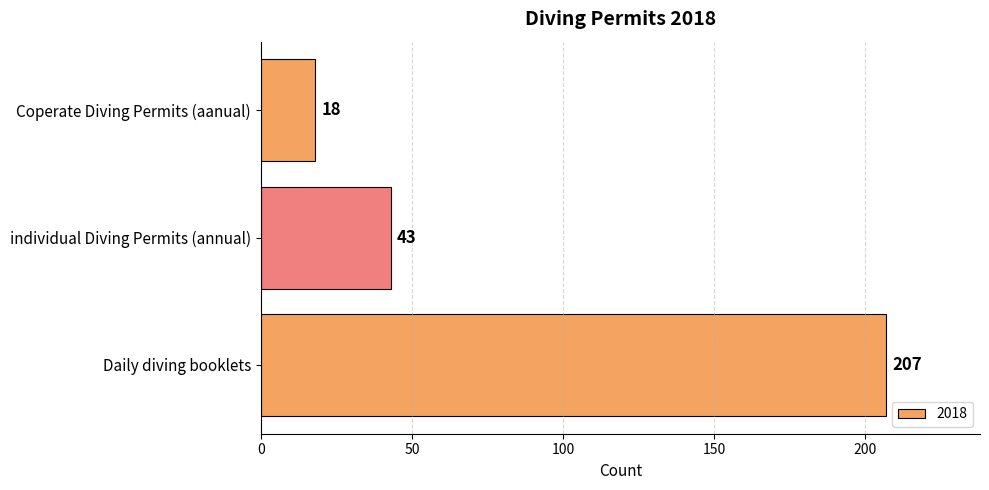

How many values are between 18 and 207?

3